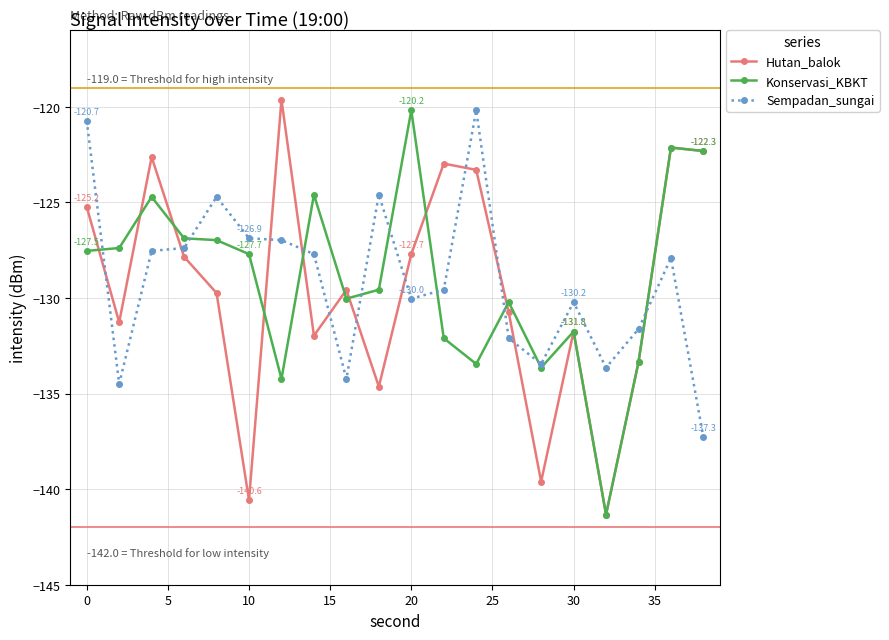

Does the chart have visible grid lines?

Yes